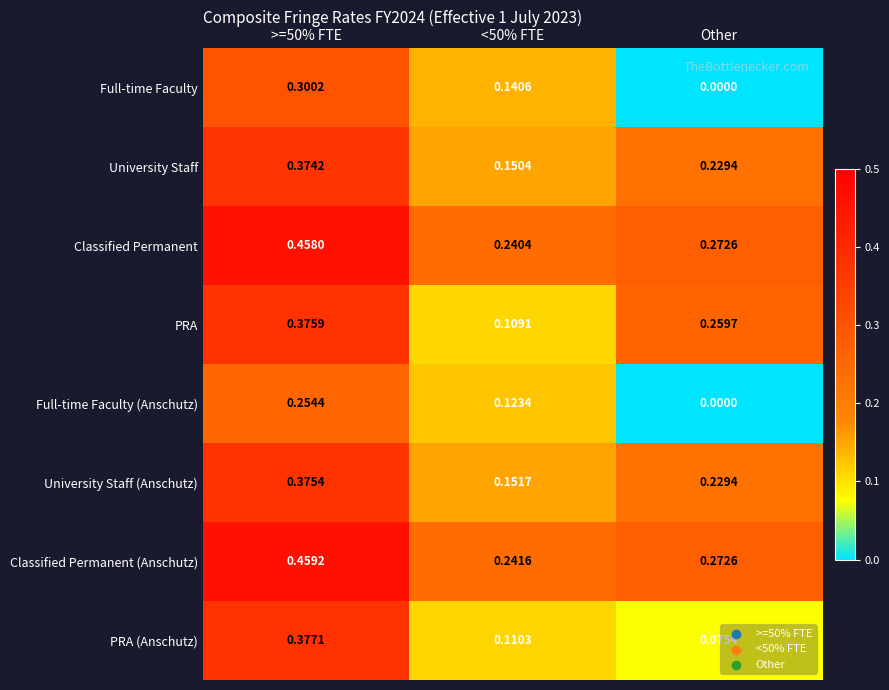

List the series in order of their peak value, highest first.

Classified Permanent (Anschutz), Classified Permanent, PRA (Anschutz), PRA, University Staff (Anschutz), University Staff, Full-time Faculty, Full-time Faculty (Anschutz)